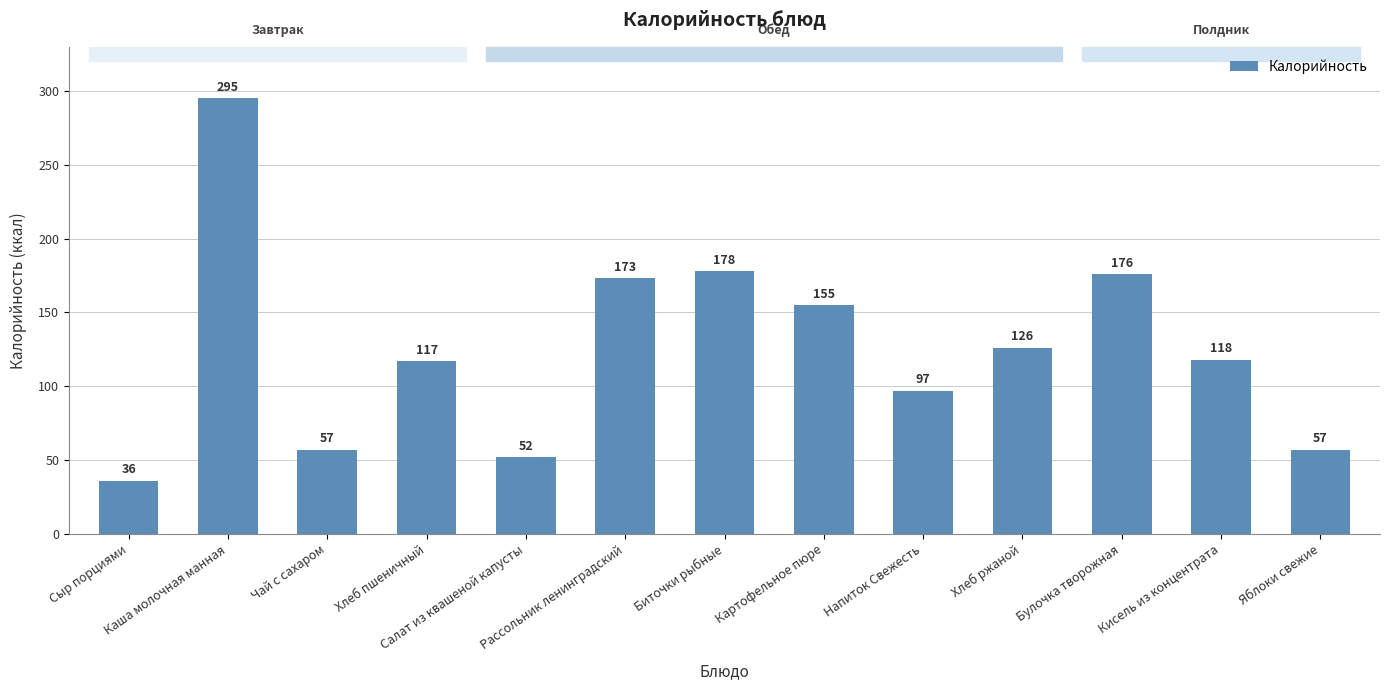

How many data points are less than 118?

6